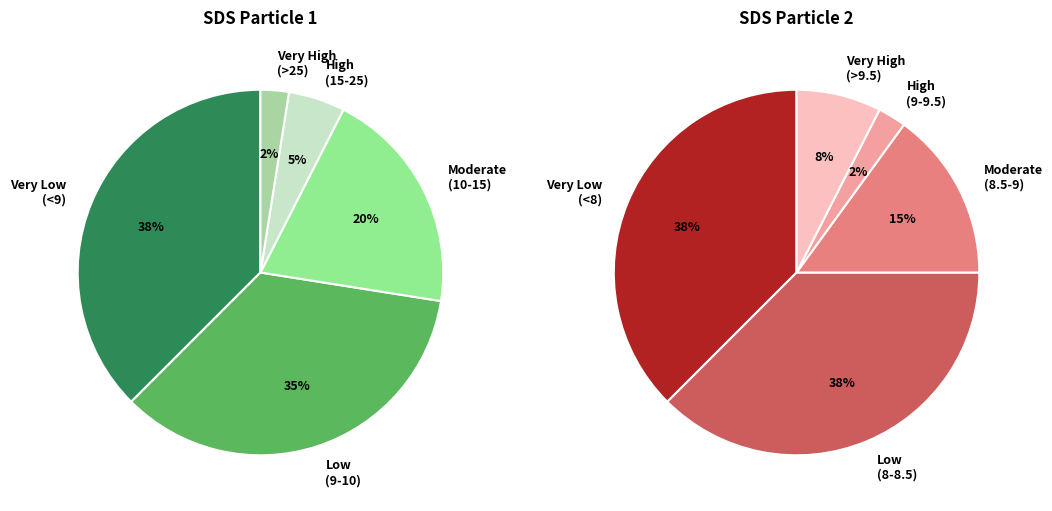

Is there any slice that represents more than half of the pie?

No